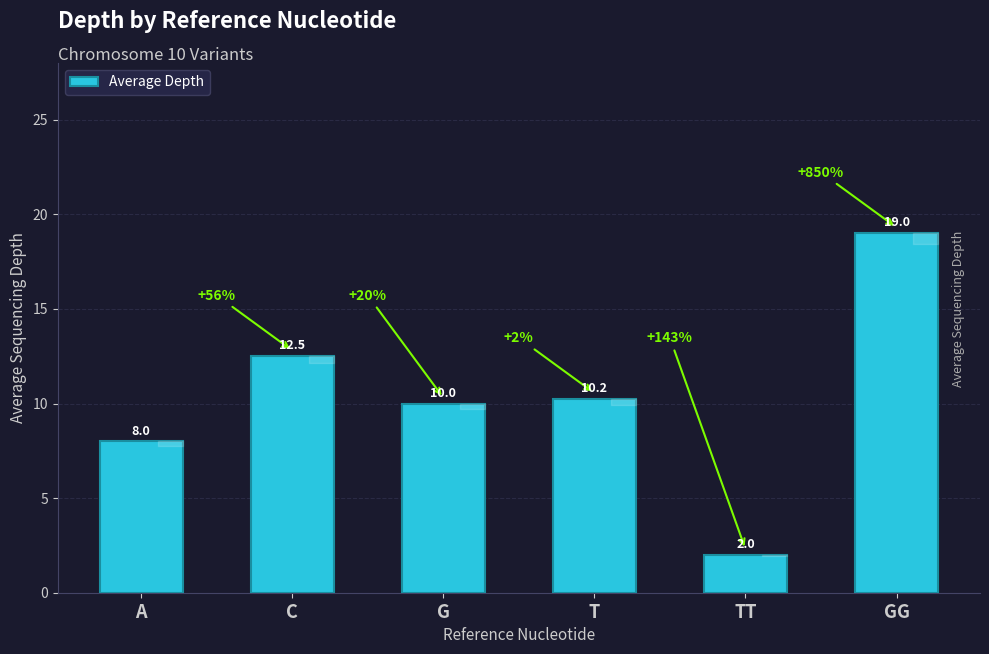

What is the change in value from C to TT?

-10.5